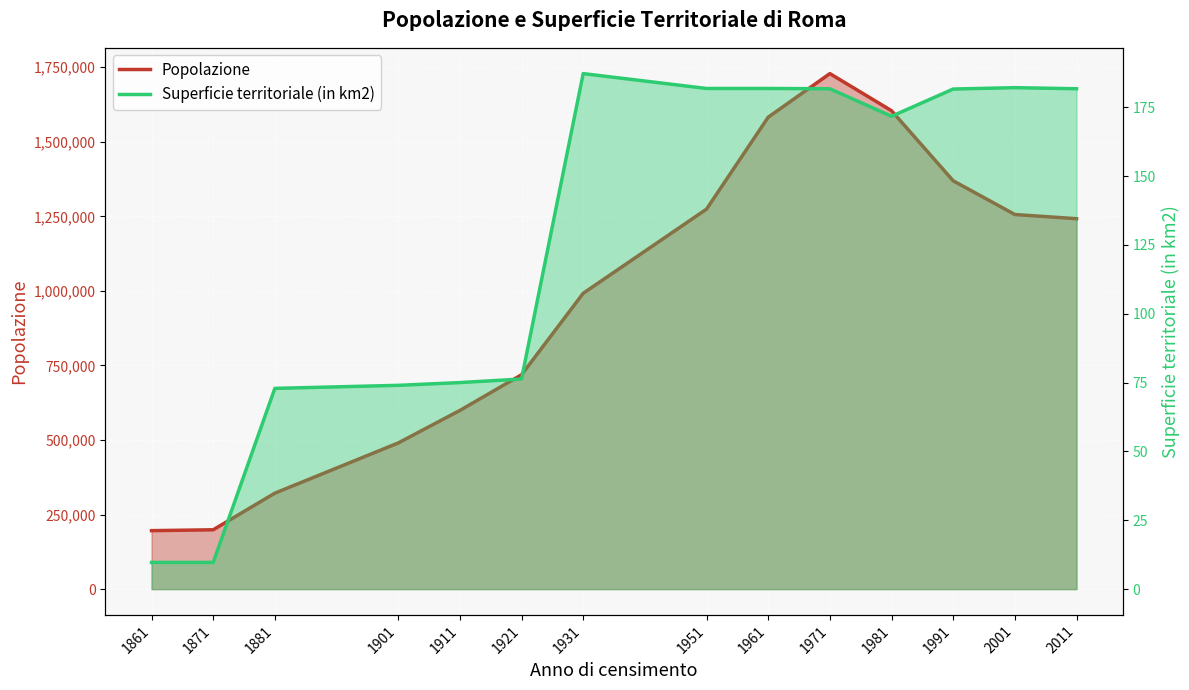

How many interior local valleys does the Superficie territoriale (in km2) series have?

1